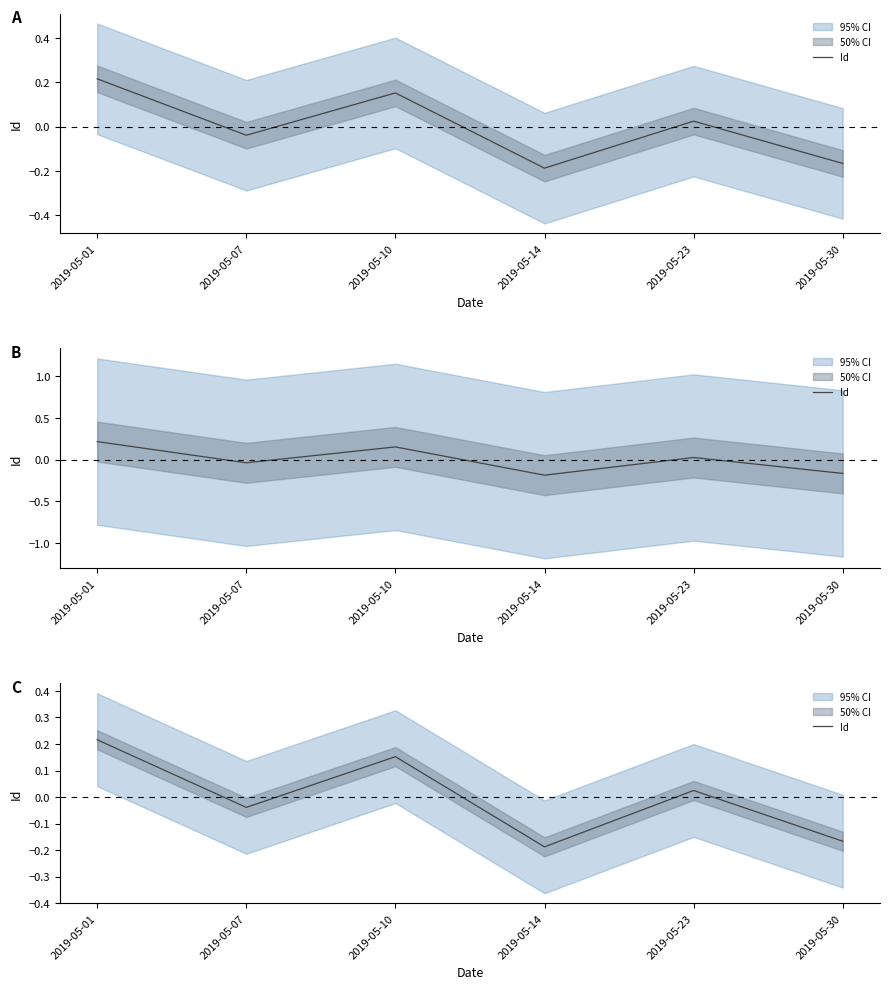

List the labels in order of value, smallest first.

2019-05-14, 2019-05-30, 2019-05-07, 2019-05-23, 2019-05-10, 2019-05-01